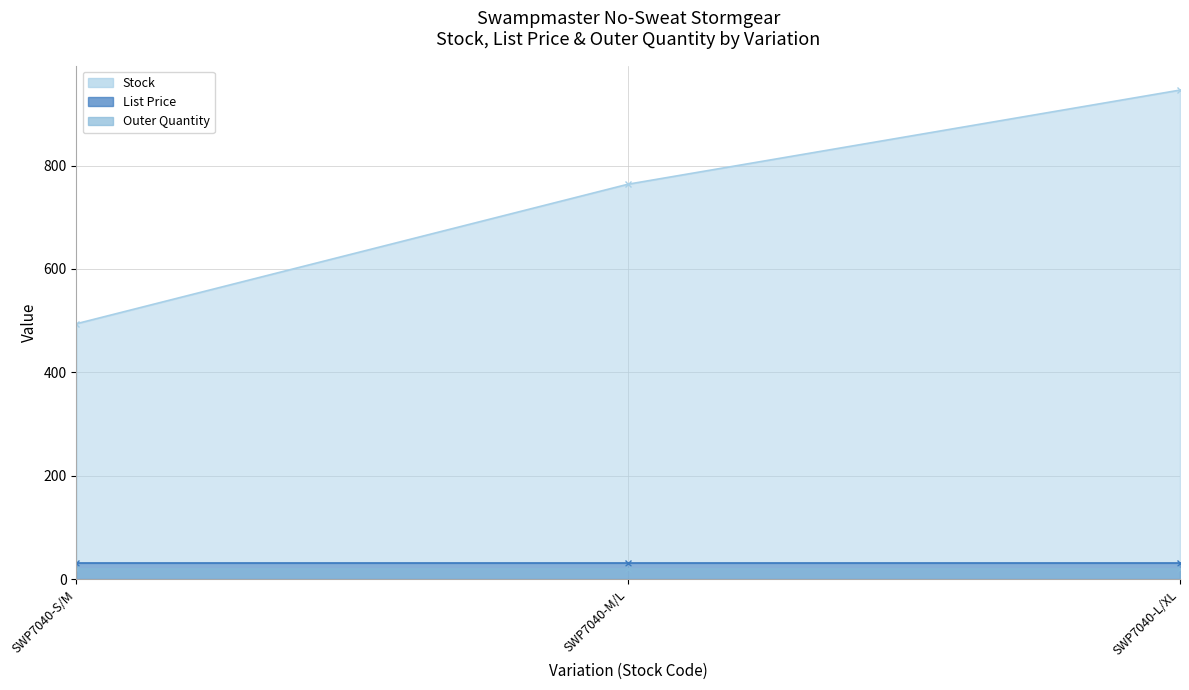

At which label is Stock closest to 720?

SWP7040-M/L